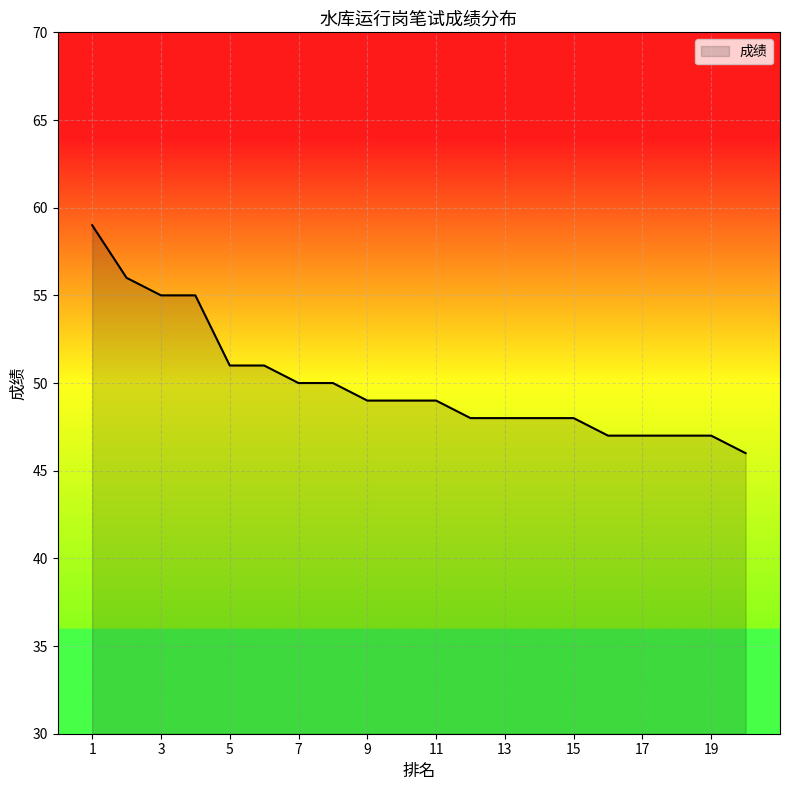

What is the maximum value shown in the chart?

59